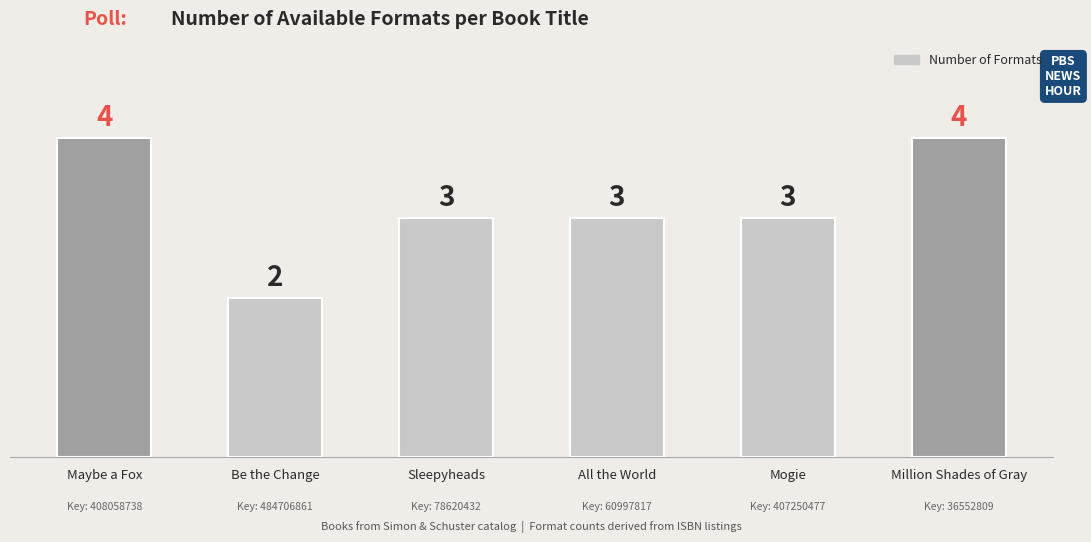

Reading left to right, extract all data points from this chart.

4	2	3	3	3	4